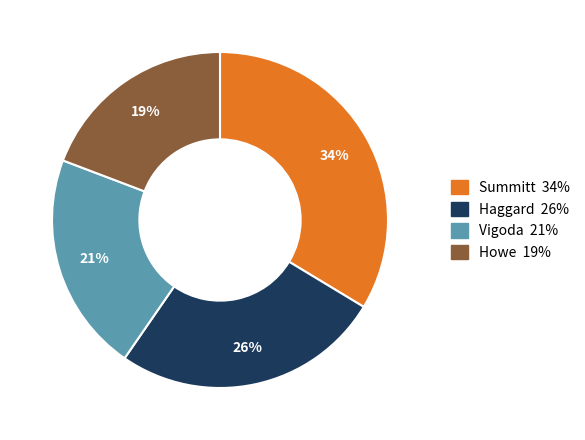

Combined, do Haggard and Howe account for over 50%?

No